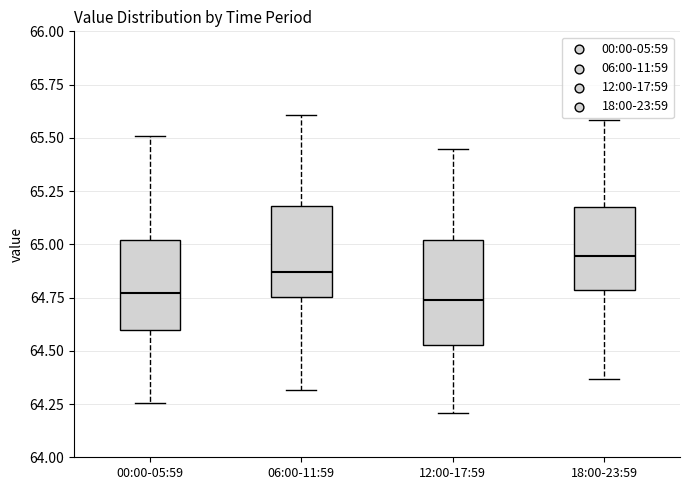

Reading left to right, read every box against the y-axis: the position of its median line, the range the box covers, and the ends of its whiskers. The values are not printed on the chart, so give them approximately, as read against the axis.

00:00-05:59: median 64.75, box 64.60 to 65.00, whiskers 64.25 to 65.50
06:00-11:59: median 64.85, box 64.75 to 65.20, whiskers 64.30 to 65.60
12:00-17:59: median 64.75, box 64.55 to 65.00, whiskers 64.20 to 65.45
18:00-23:59: median 64.95, box 64.80 to 65.20, whiskers 64.35 to 65.60